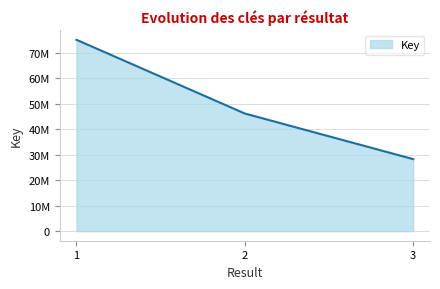

List the labels in order of value, largest first.

1, 2, 3